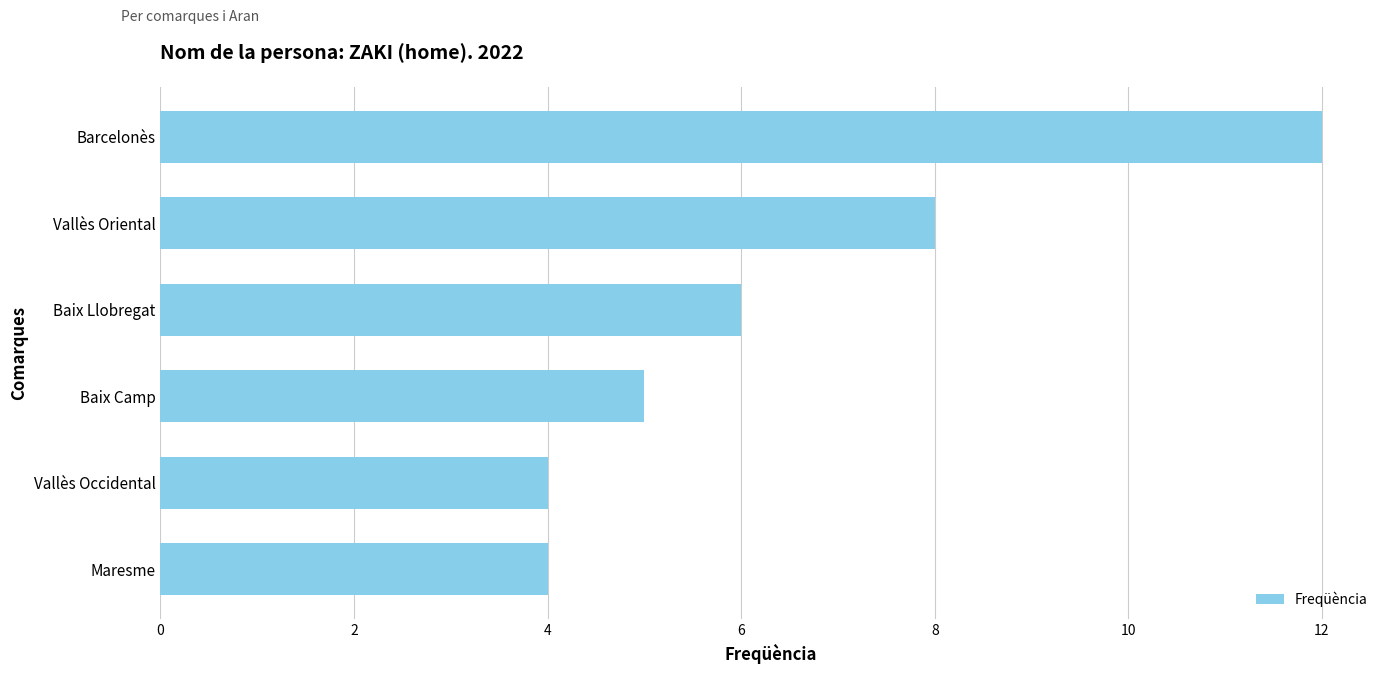

Is it true that the value at Maresme is 7?

False